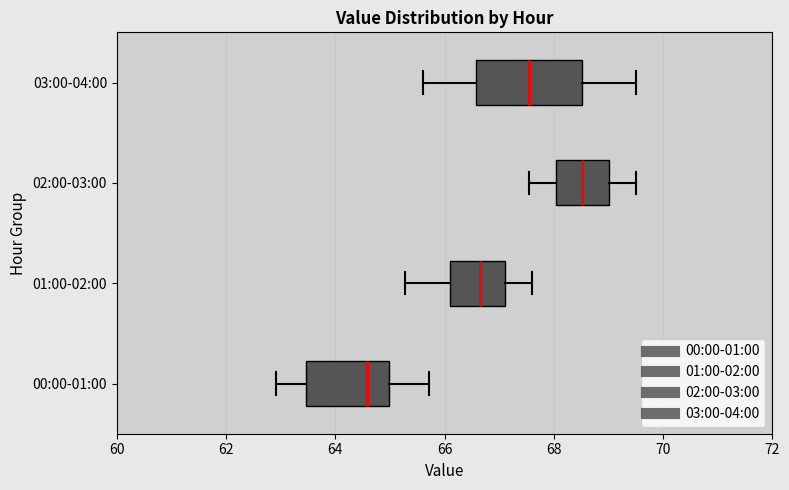

Where does the left whisker of the box for 03:00-04:00 end on the x-axis? The values are not printed on the chart, so give them approximately, as read against the axis.

65.6